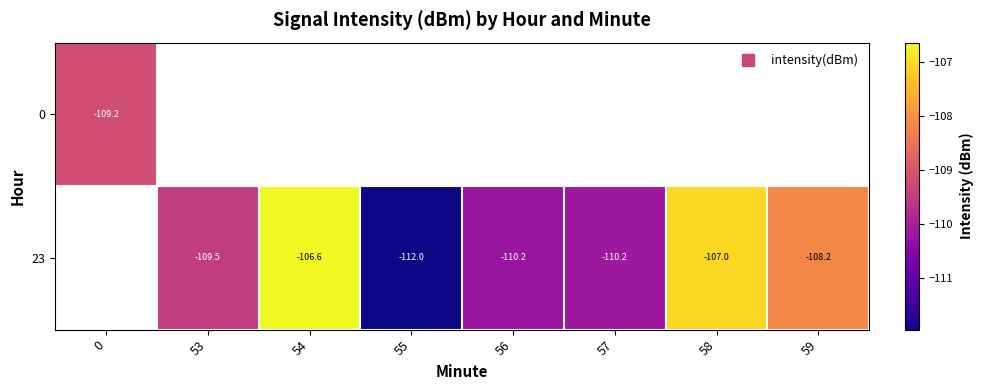

Which label corresponds to the largest value in the chart?

54